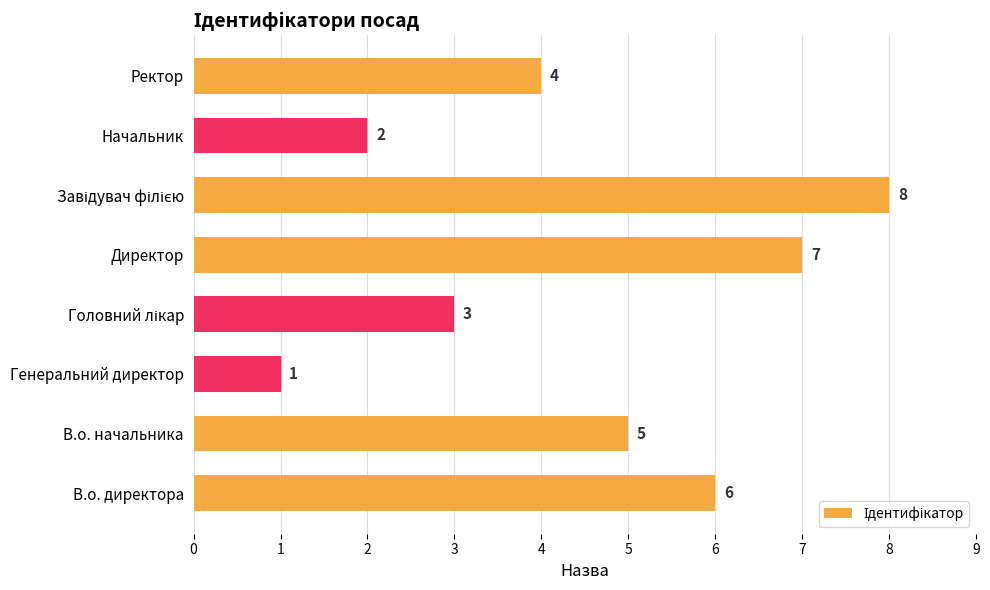

Which label corresponds to the smallest value in the chart?

Генеральний директор